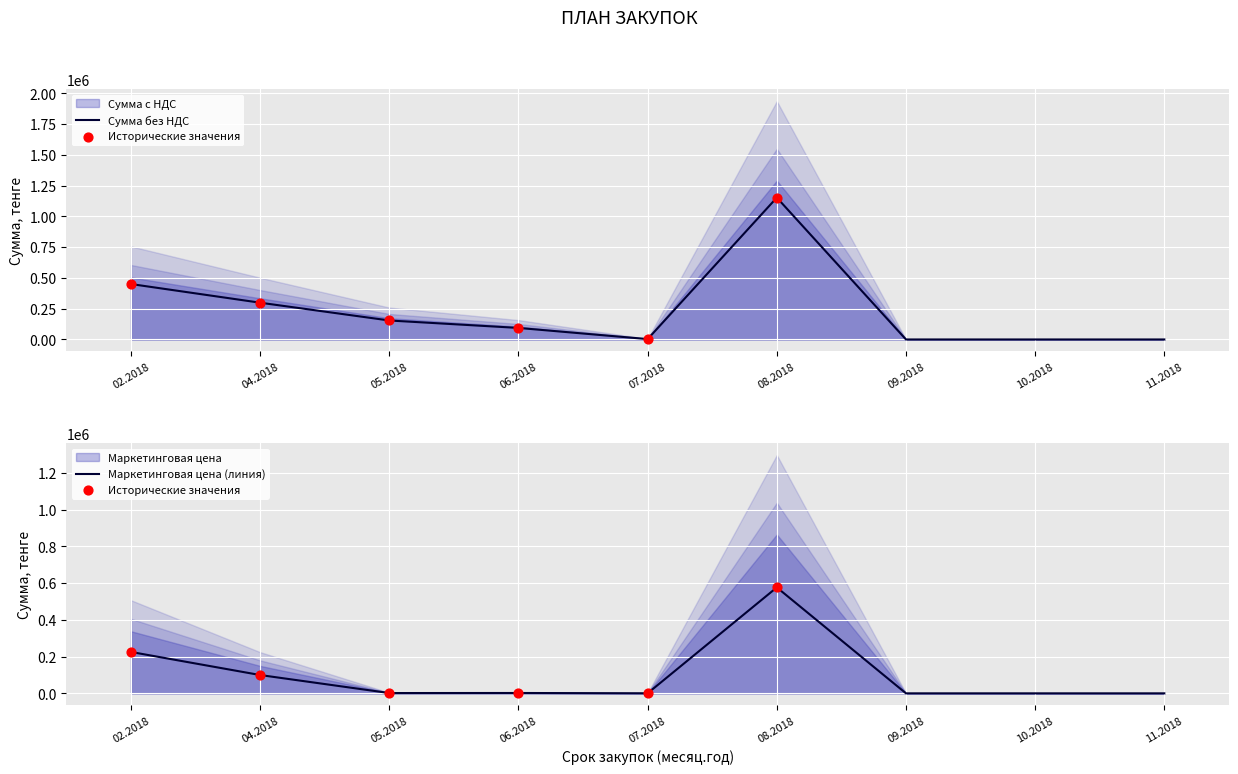

Which series contains the lowest Y value?

Сумма без НДС